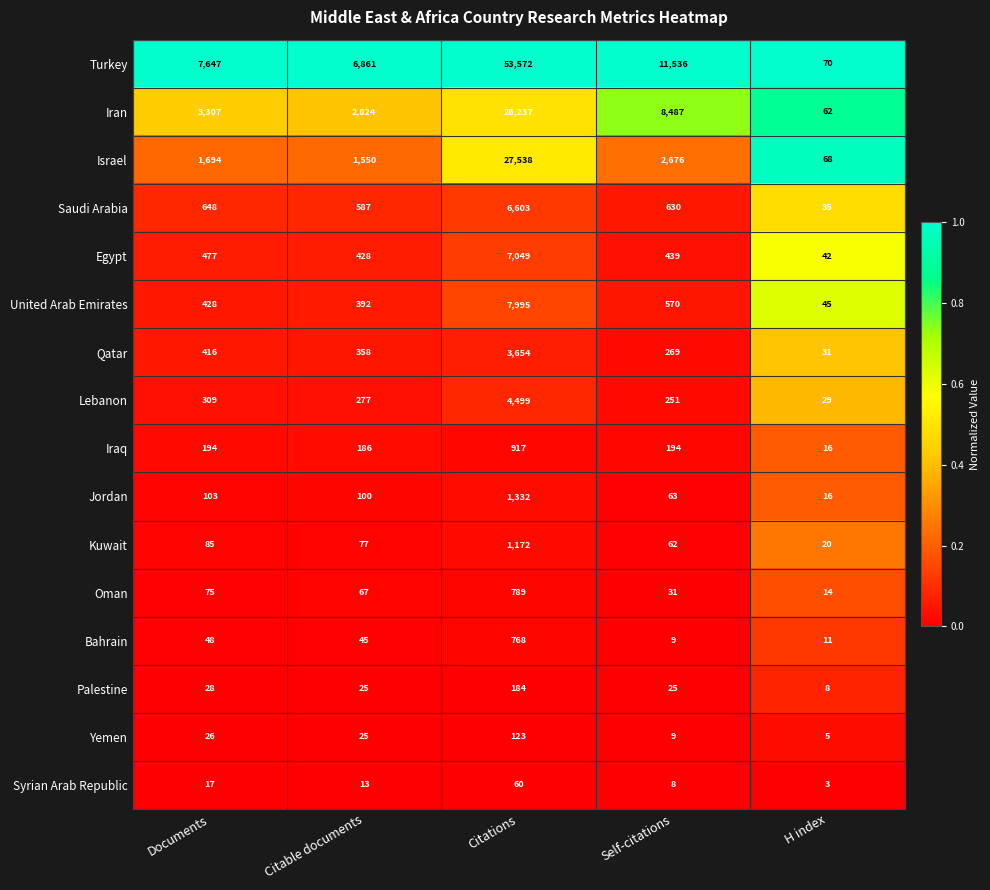

What is the sum of the Kuwait values at Self-citations and Citations?

1234